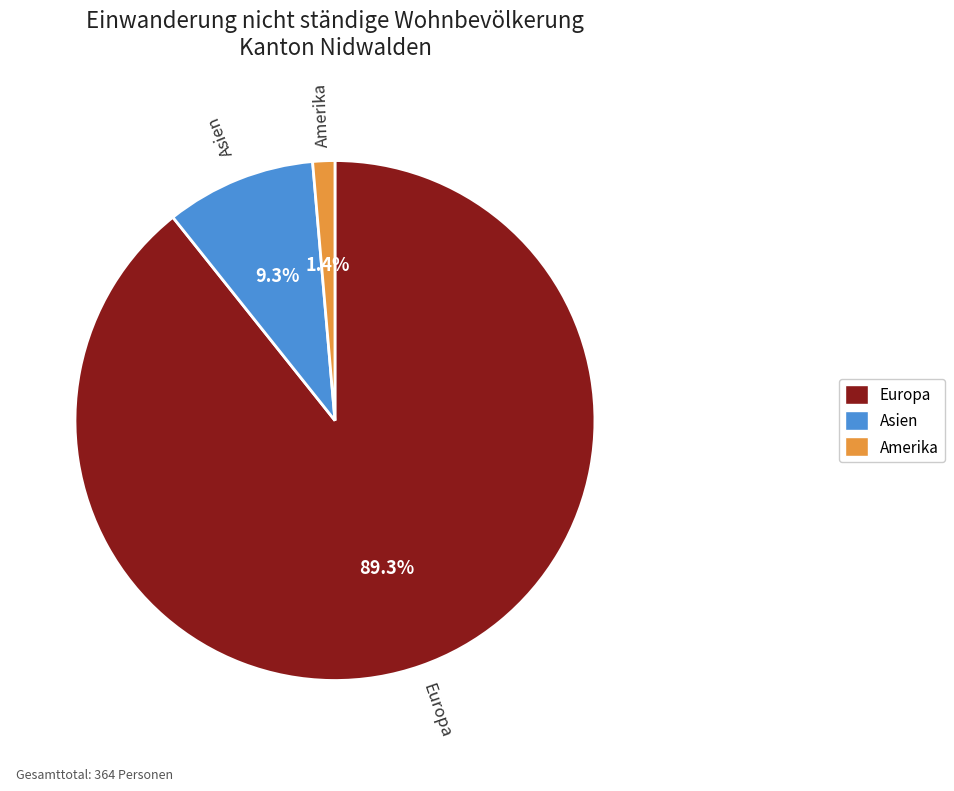

Does any single category account for the majority?

Yes